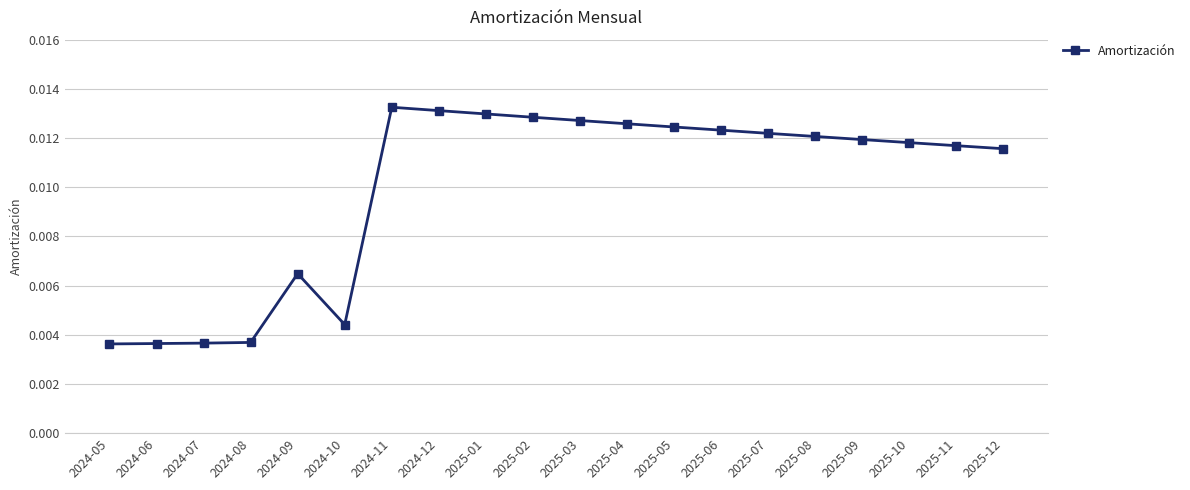

Between 2025-09 and 2024-08, which is larger?

2025-09